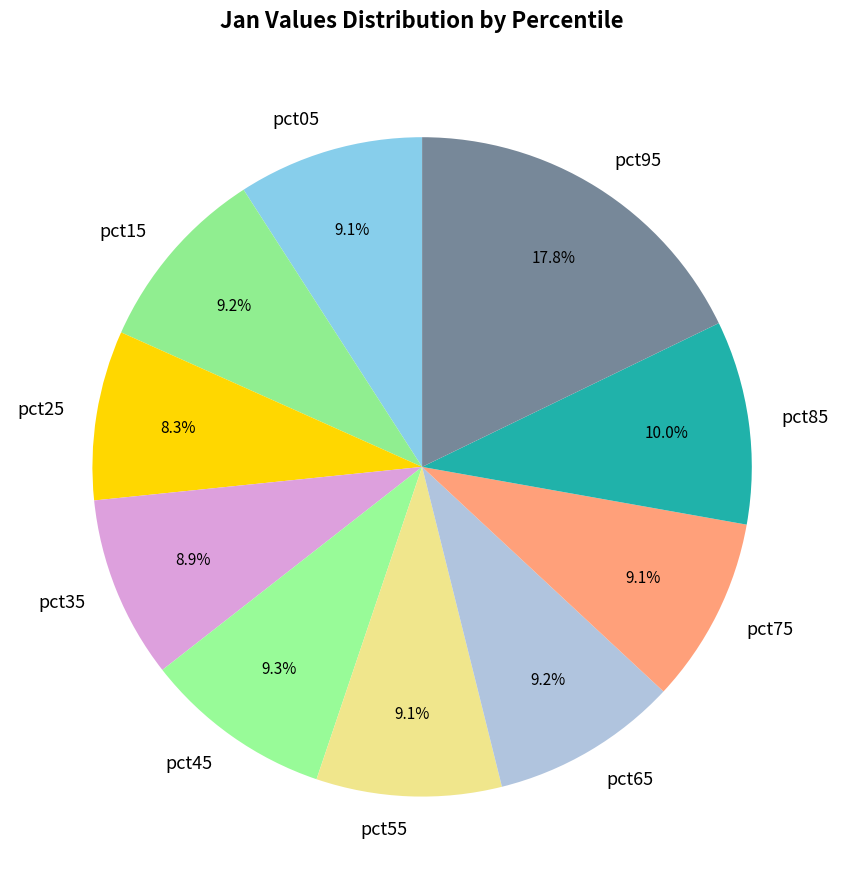

Count the number of slices in the pie.

10